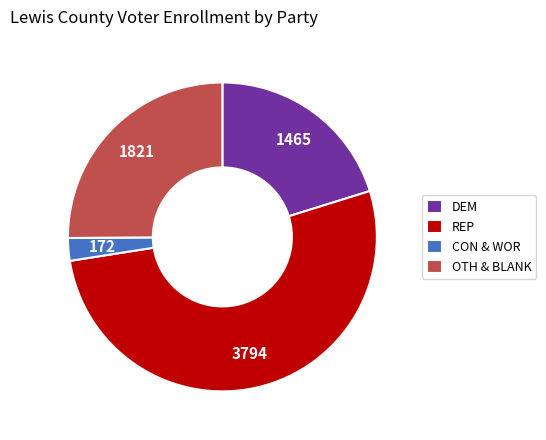

Between DEM and REP, which is larger?

REP